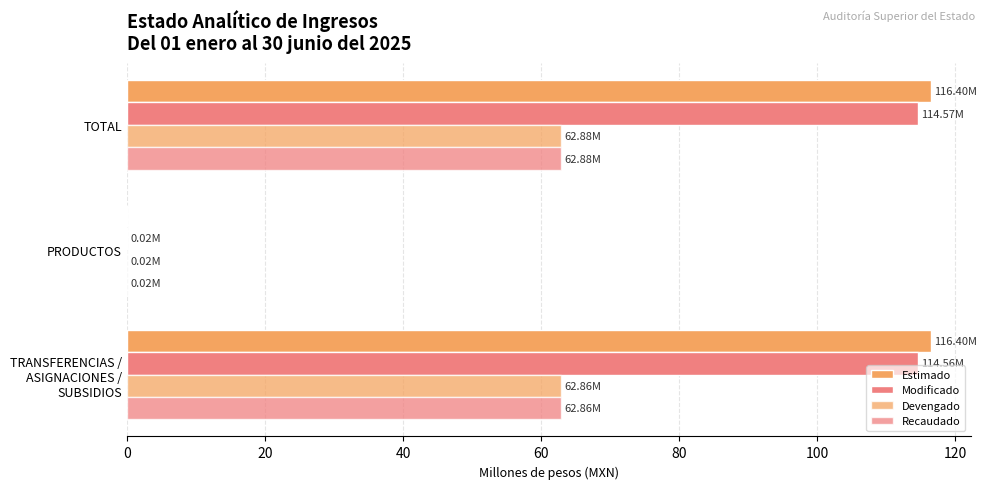

At how many categories does at least one series exceed 44?

2